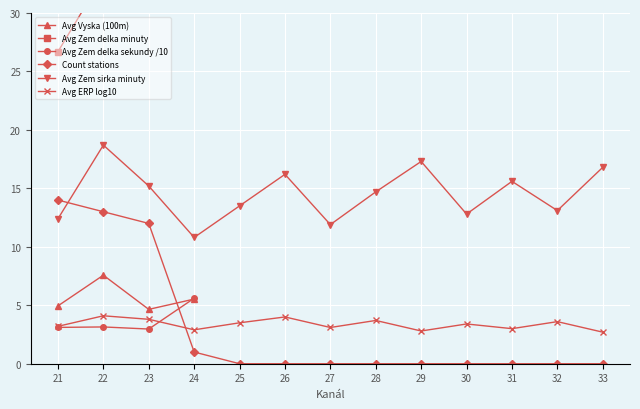

Which has a higher value, 31 or 33?

33